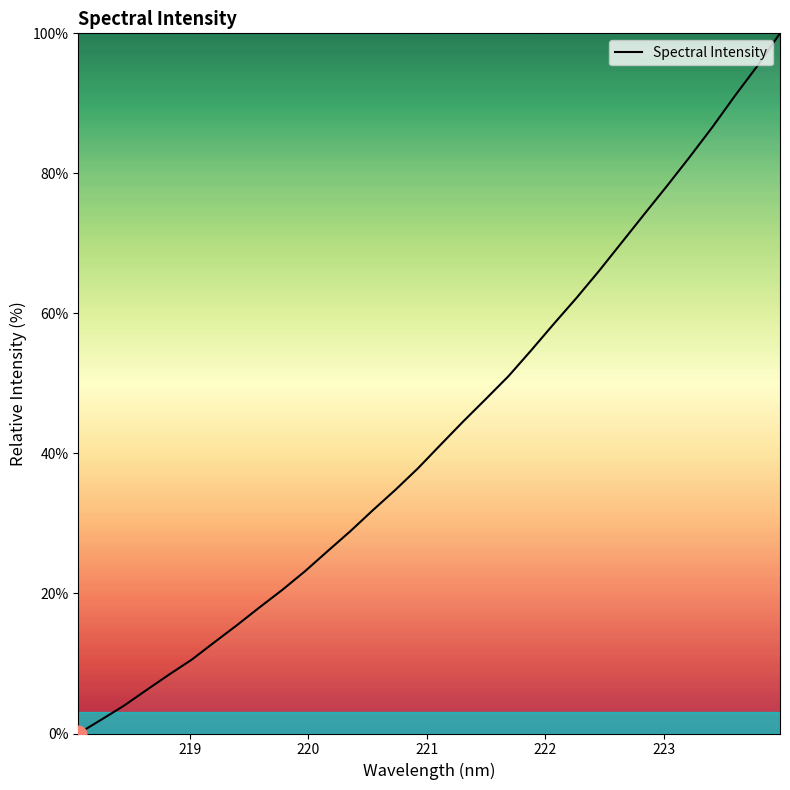

What is the difference between the maximum and minimum values?

100.0